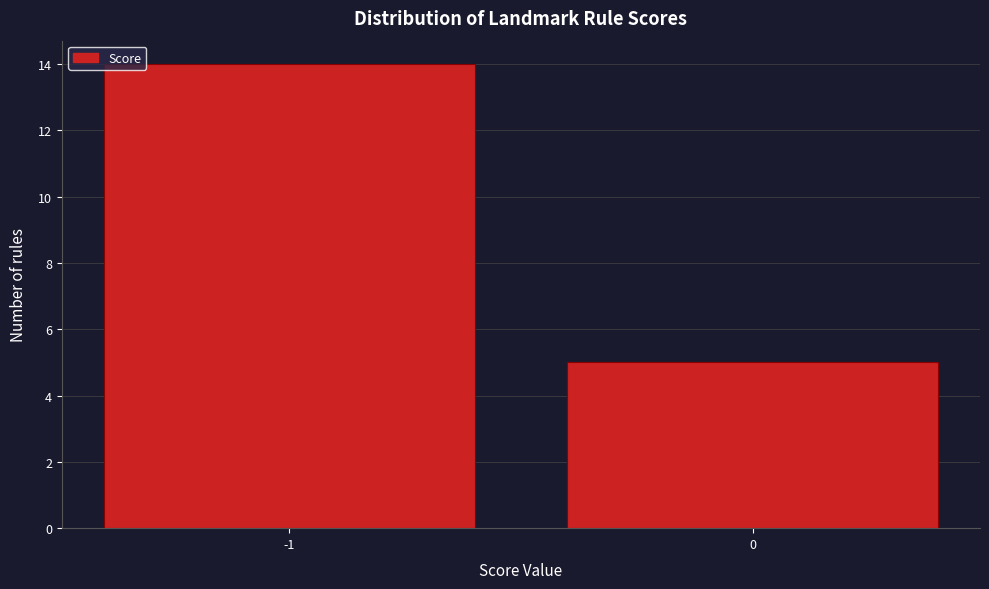

Reading left to right, transcribe all the data shown in this chart.

14	5